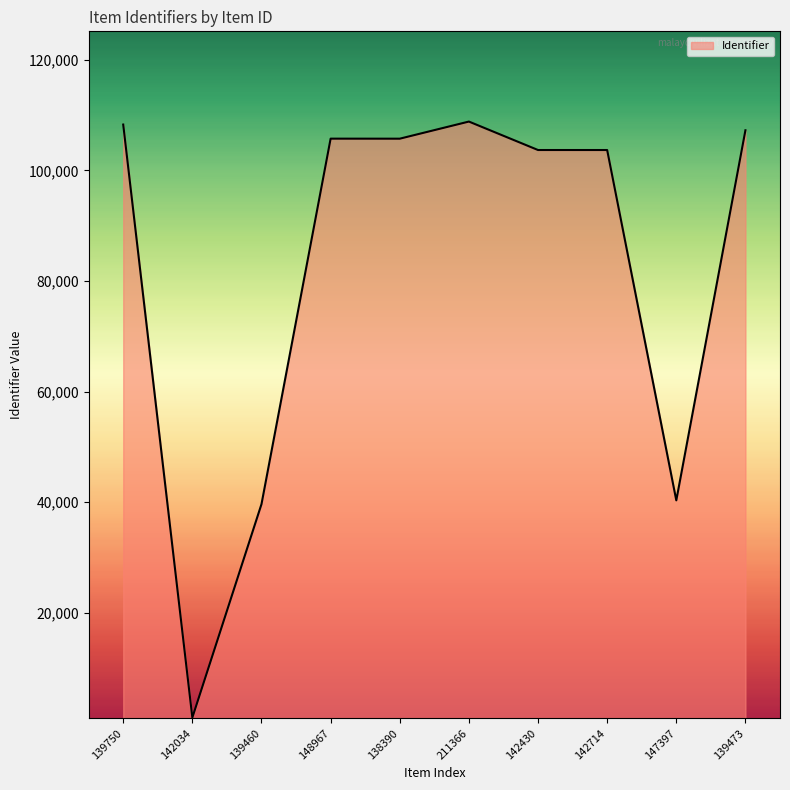

Where is the data nearest to the value 54925?

147397